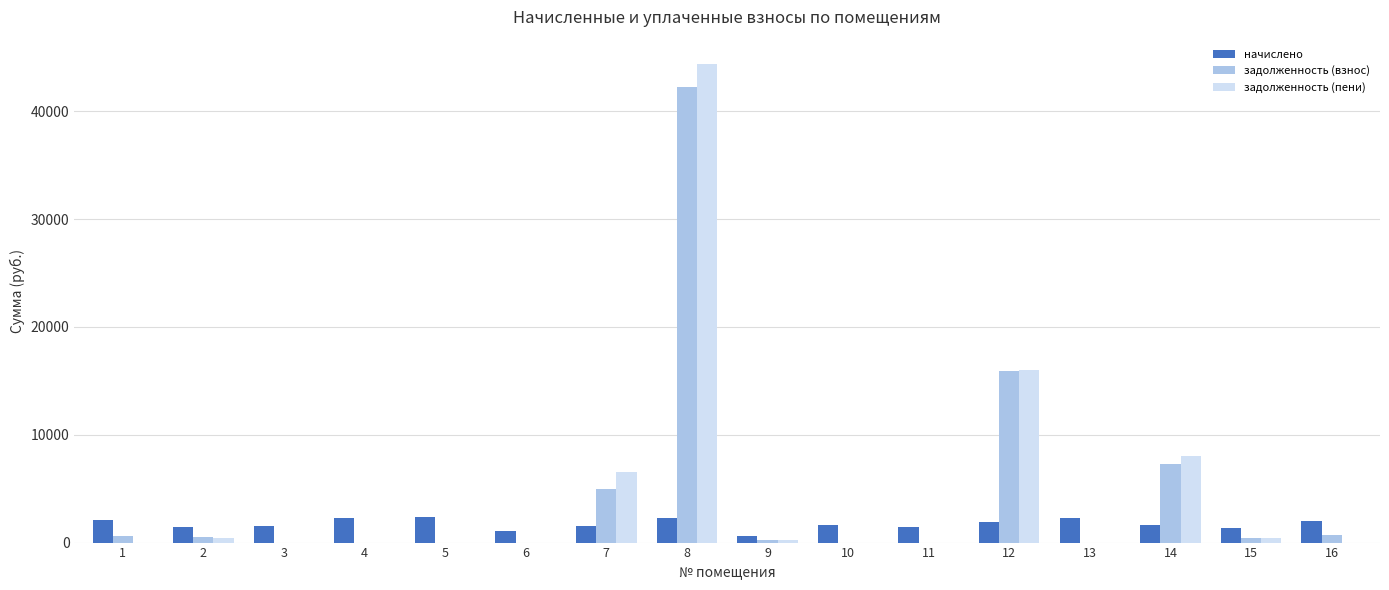

What is the maximum value shown in the chart?

44408.0